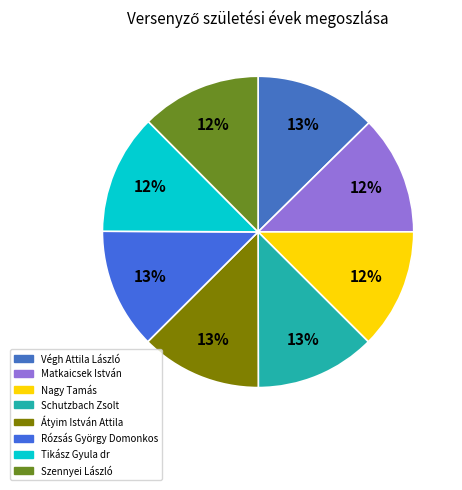

How many slices are in this pie chart?

8